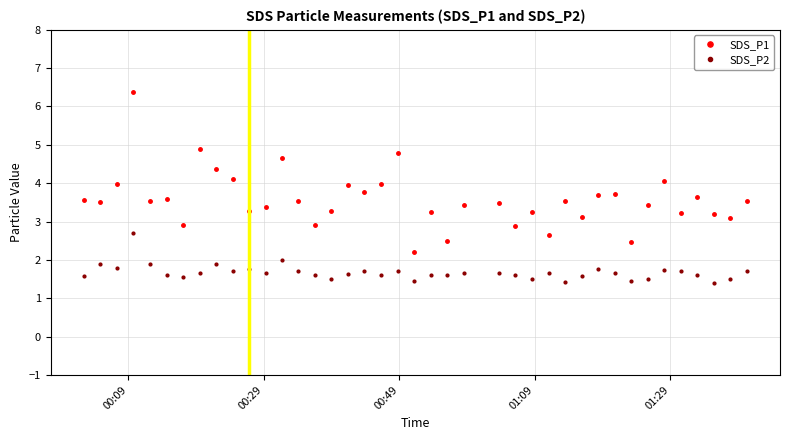

What is the minimum value shown in the chart?

1.4